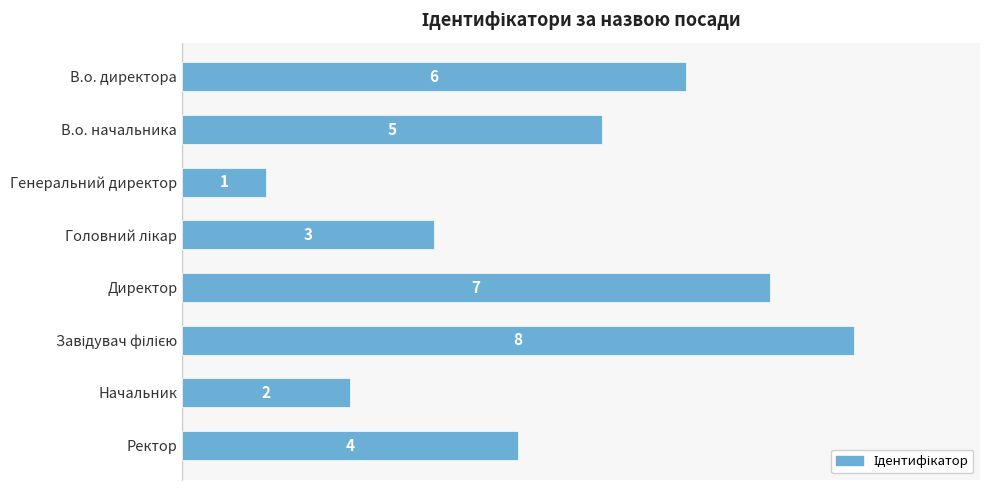

Reading top to bottom, what are all the values shown in this chart?

6	5	1	3	7	8	2	4